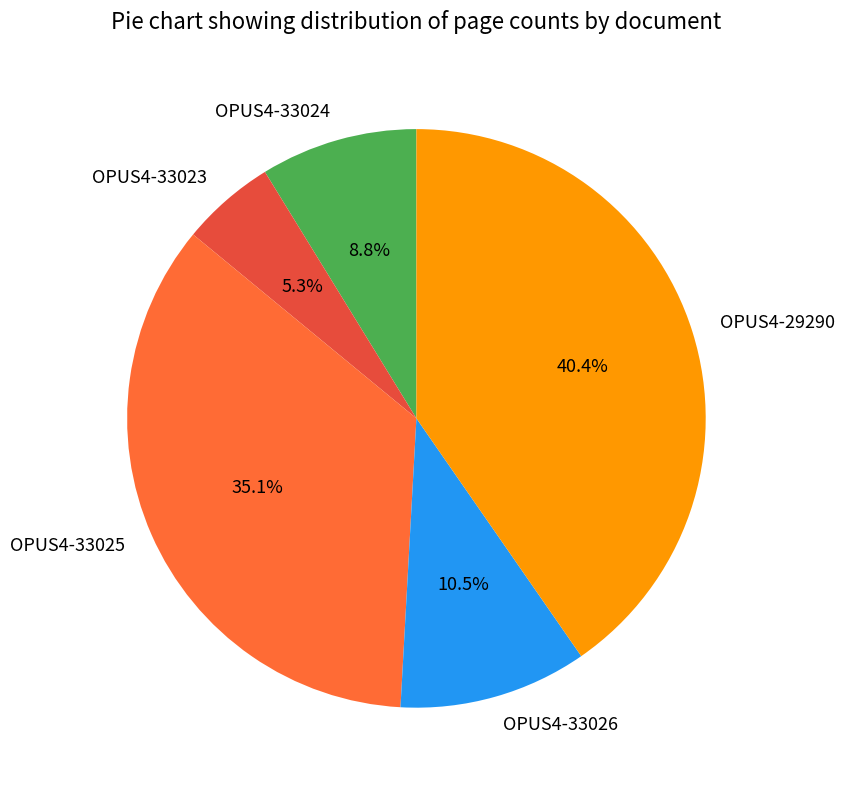

To the nearest percent, what portion does OPUS4-29290 represent?

40%